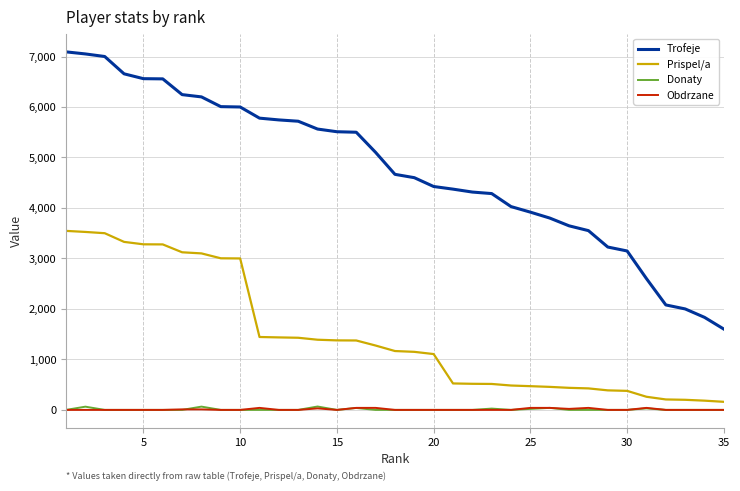

What is the maximum value shown in the chart?

7092